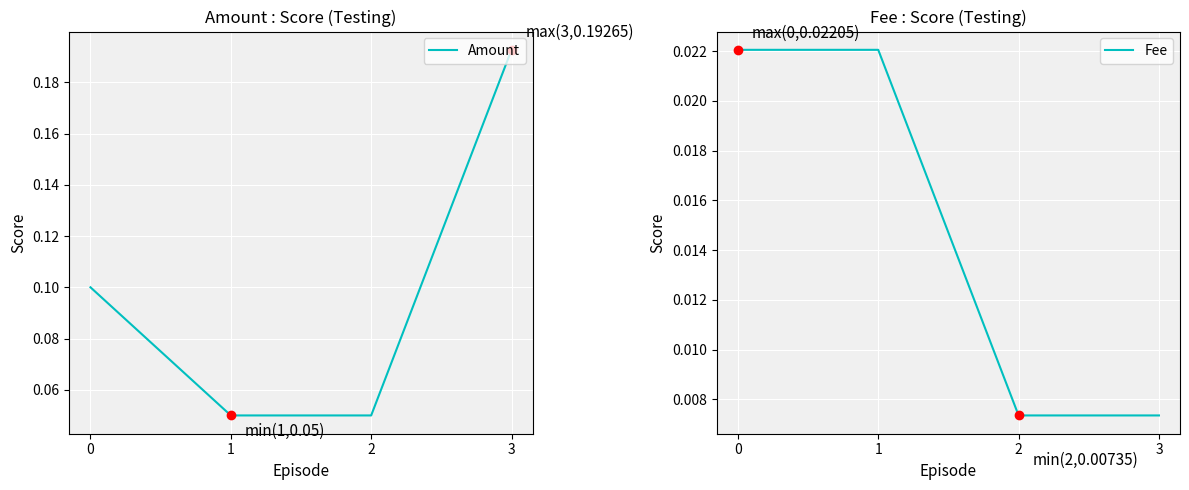

What is the difference between the highest and lowest values at 0?

0.1